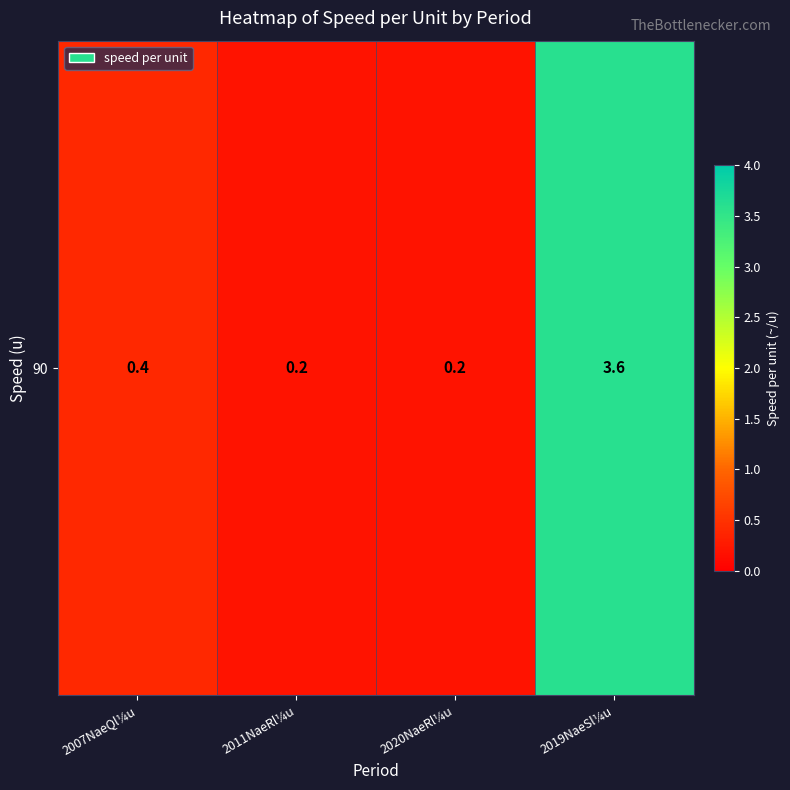

Rank the categories by value from lowest to highest.

2011NaeRl¼u, 2020NaeRl¼u, 2007NaeQl¼u, 2019NaeSl¼u